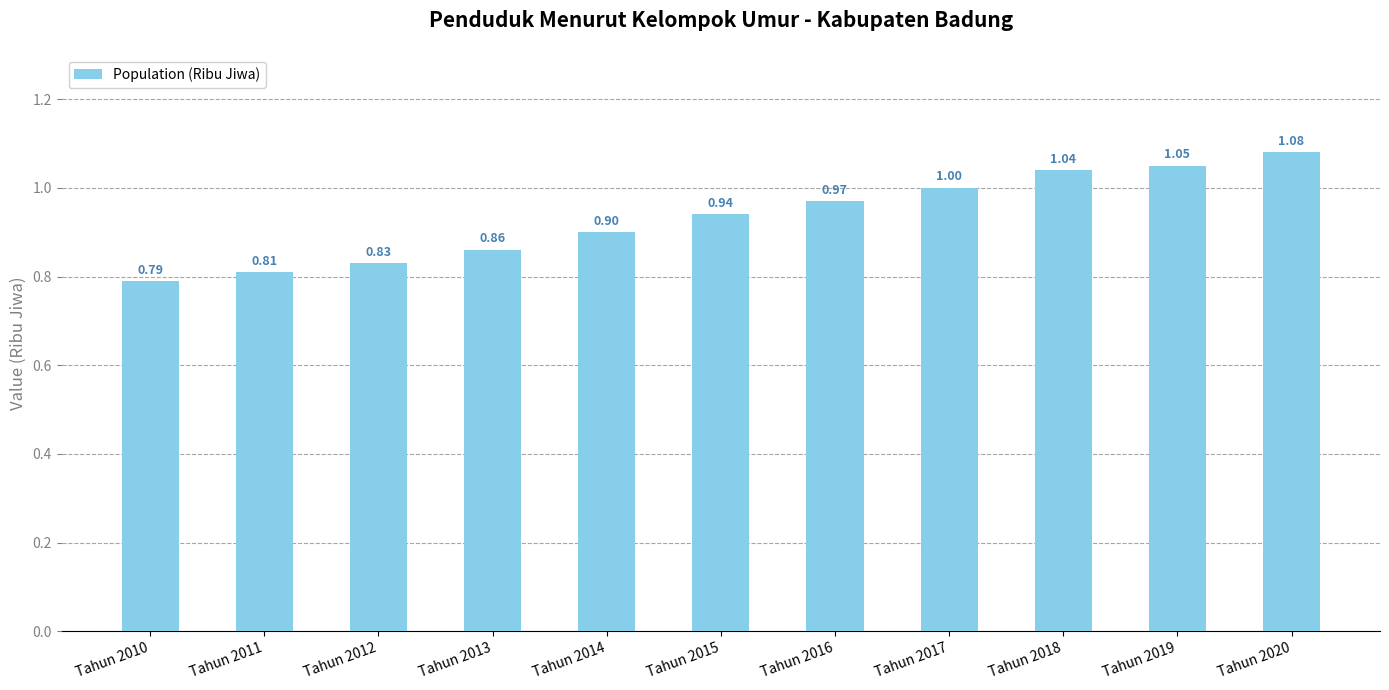

List the labels in order of value, smallest first.

Tahun 2010, Tahun 2011, Tahun 2012, Tahun 2013, Tahun 2014, Tahun 2015, Tahun 2016, Tahun 2017, Tahun 2018, Tahun 2019, Tahun 2020